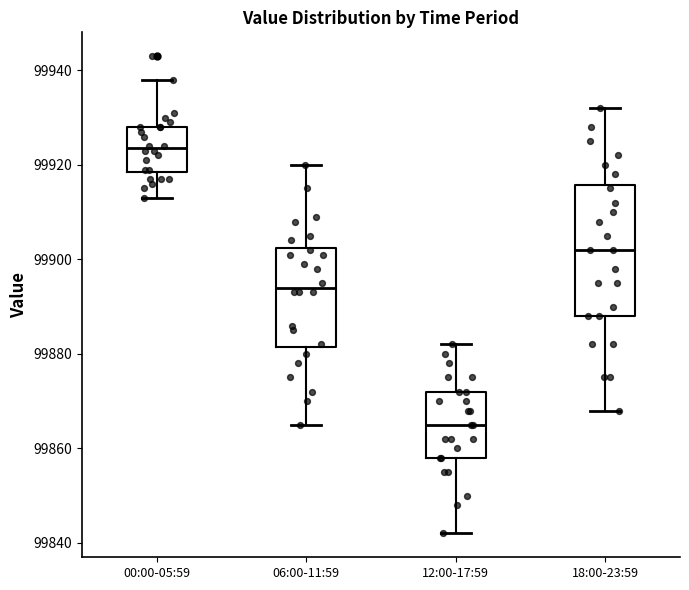

Reading left to right, transcribe this box plot: for each box, give where its median line is, the range the box spans, and where its two whiskers end, as read against the y-axis. The values are not printed on the chart, so give them approximately, as read against the axis.

00:00-05:59: median 99924, box 99918 to 99928, whiskers 99914 to 99938
06:00-11:59: median 99894, box 99882 to 99902, whiskers 99866 to 99920
12:00-17:59: median 99866, box 99858 to 99872, whiskers 99842 to 99882
18:00-23:59: median 99902, box 99888 to 99916, whiskers 99868 to 99932